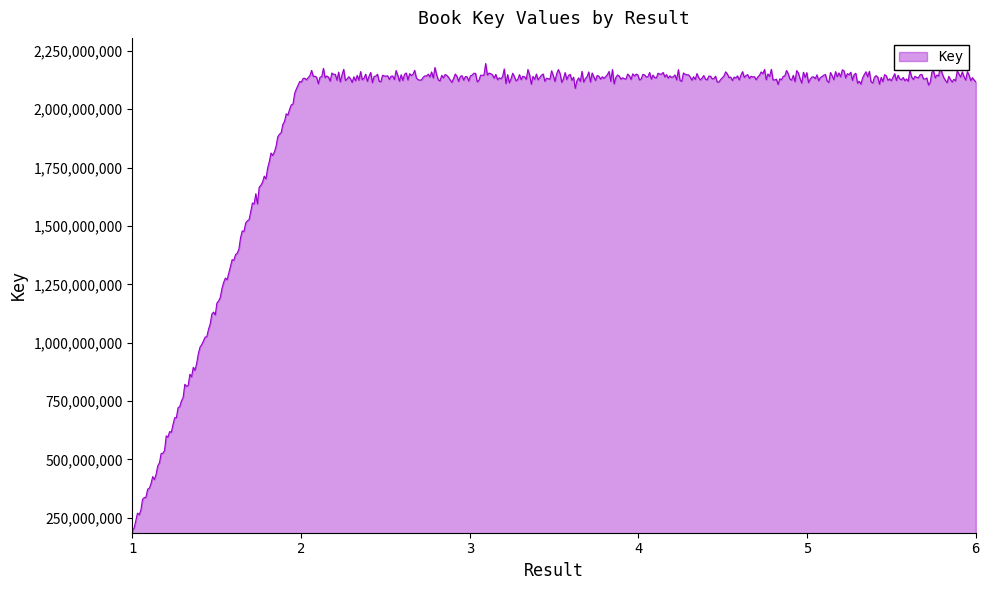

How many lines are shown in the chart?

1